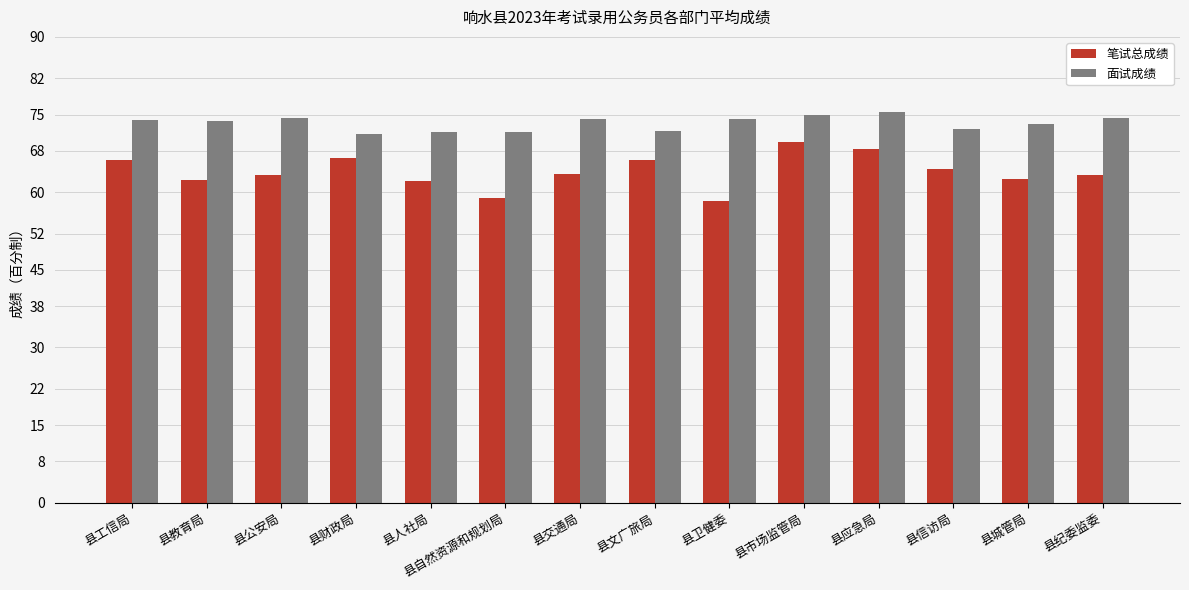

What are all the series names shown in the legend?

笔试总成绩, 面试成绩